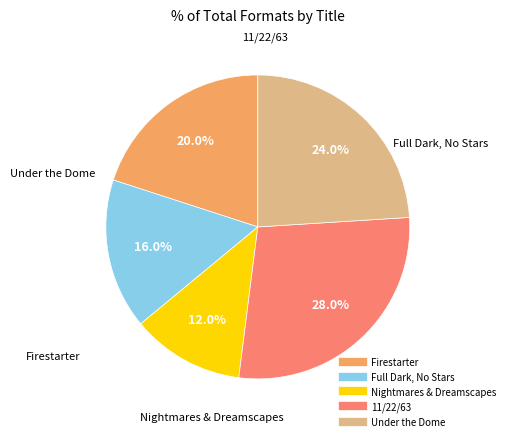

What percentage is NOT represented by Nightmares & Dreamscapes?

88.0%